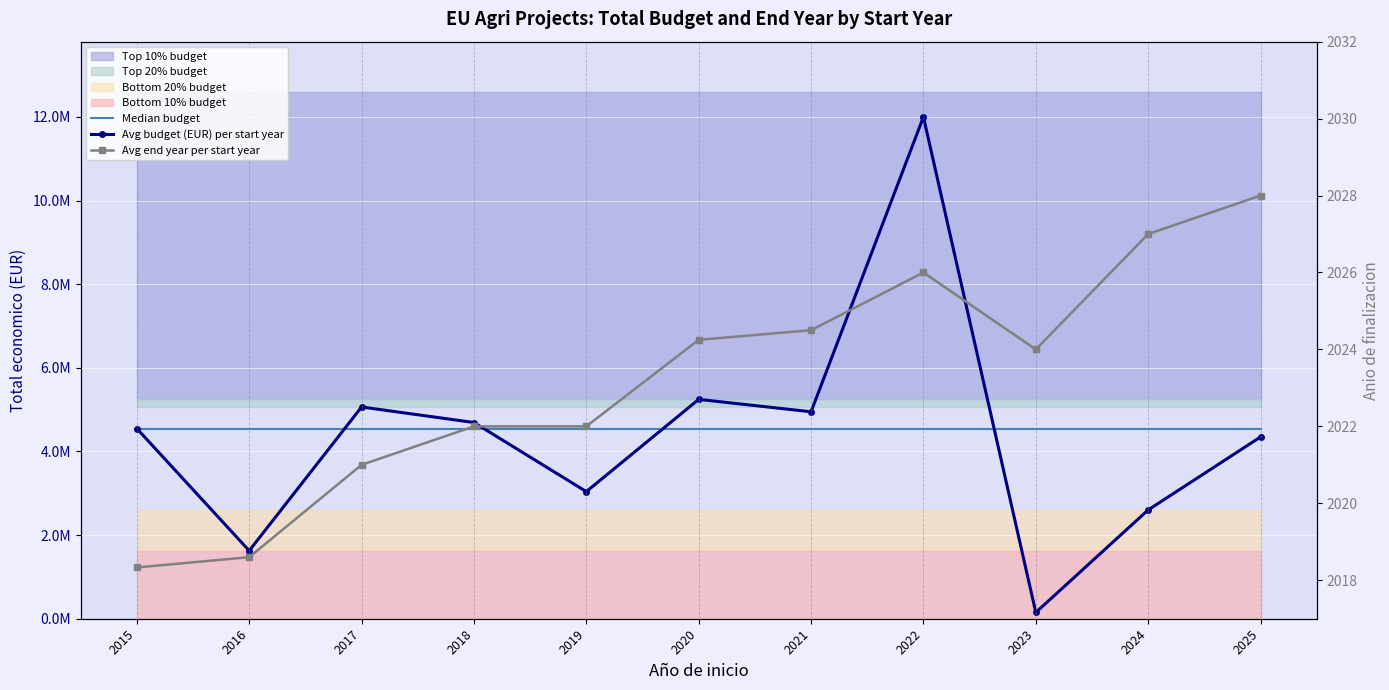

Which category has the highest value in the Avg end year per start year series?

2025